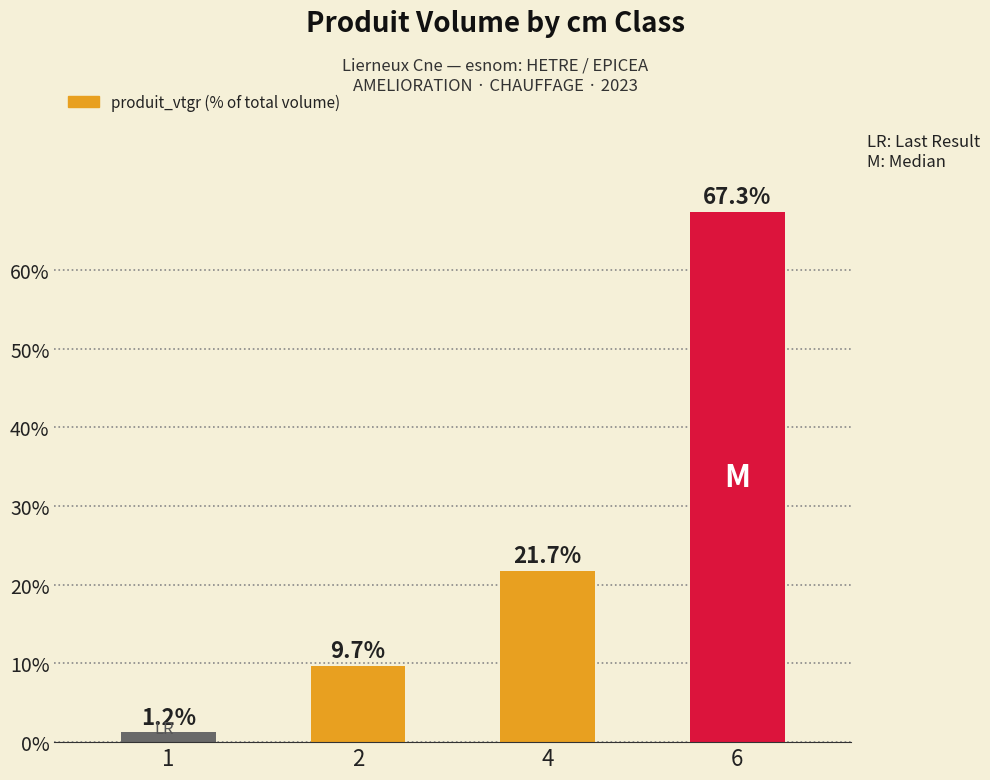

Which category has the lowest value across all series?

1